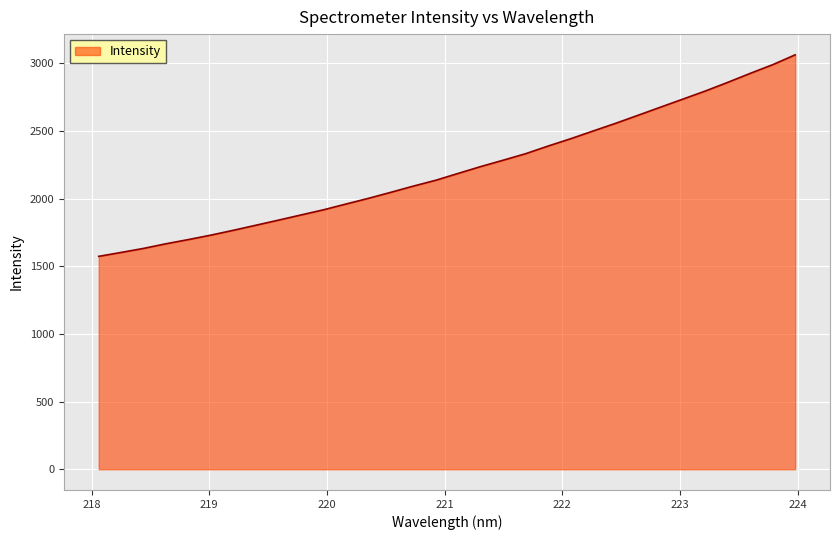

What is the minimum value shown in the chart?

1573.2